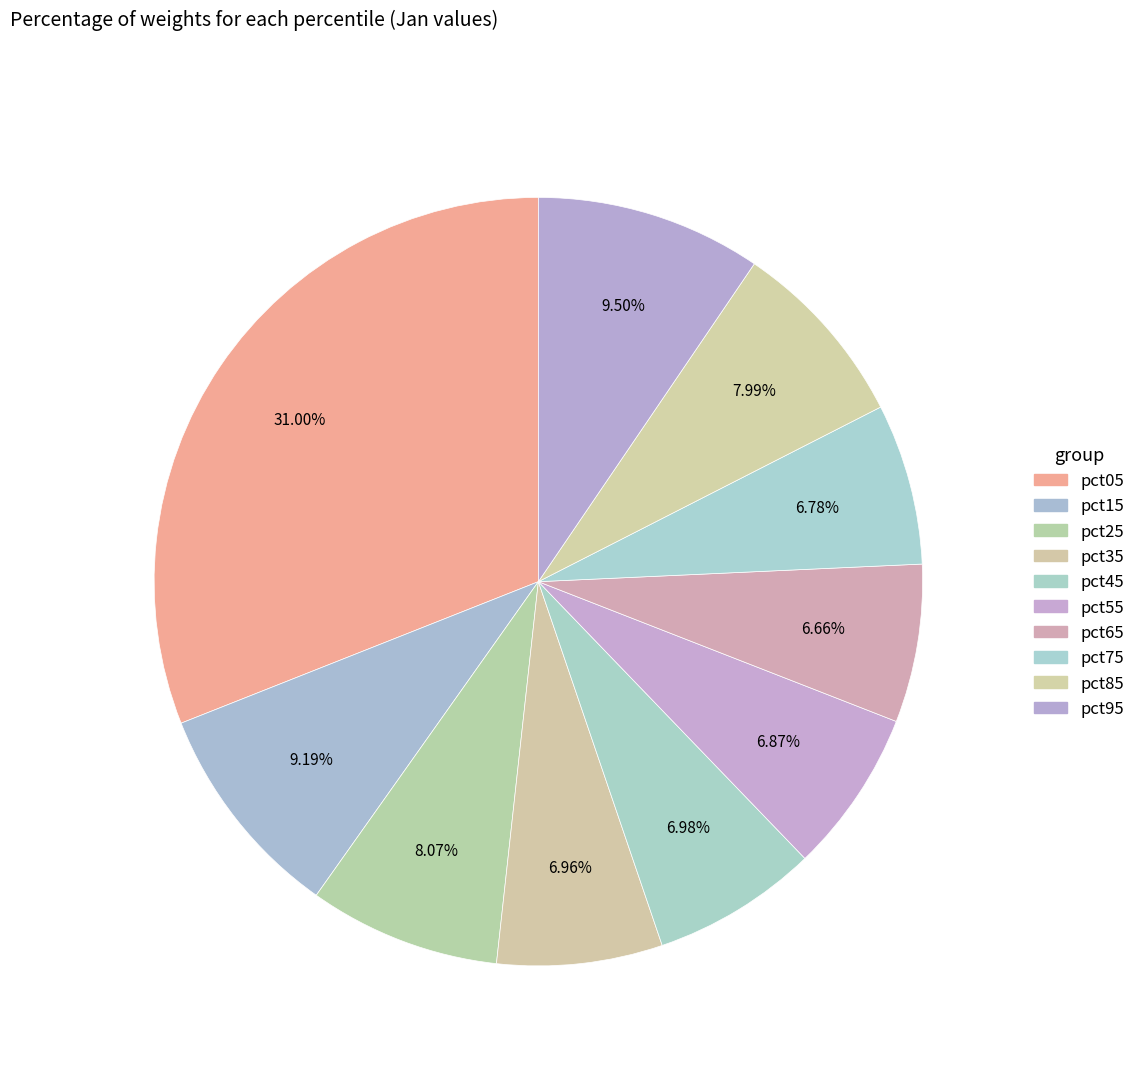

Is there a majority slice in this chart?

No